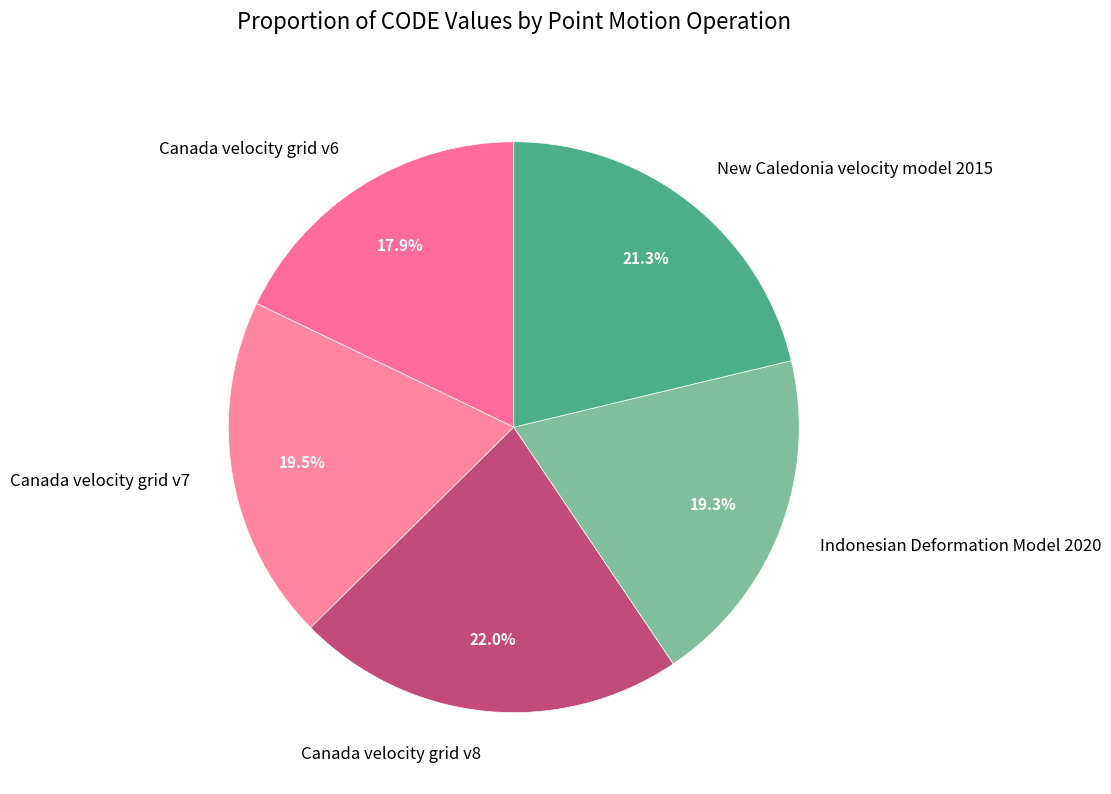

Do Canada velocity grid v8 and Indonesian Deformation Model 2020 together represent more than half of the pie?

No